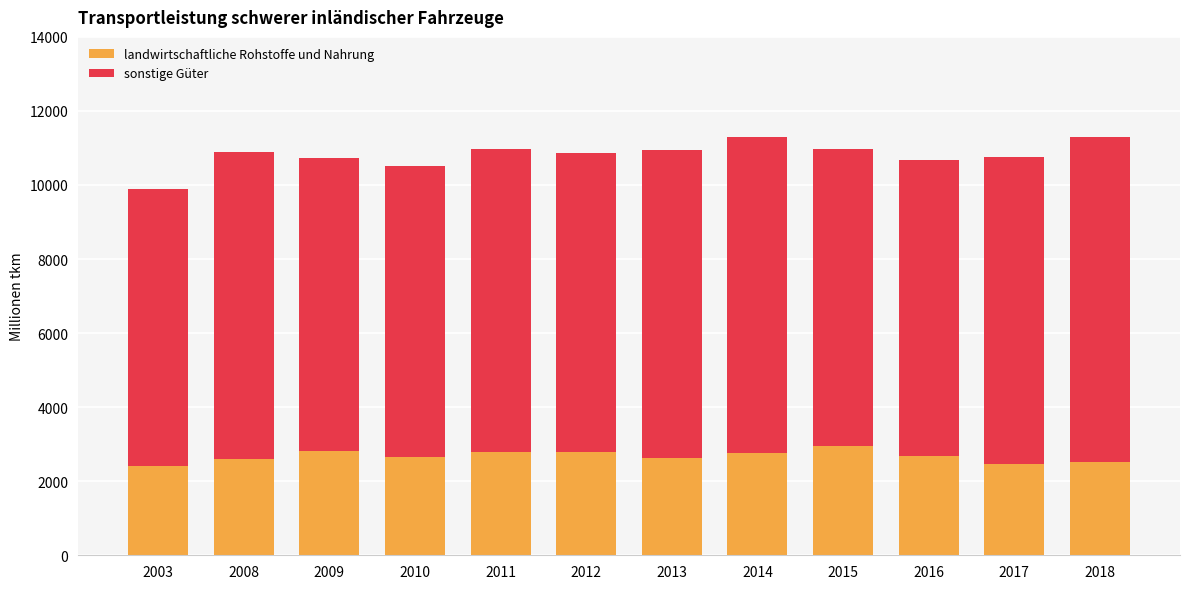

Is it true that landwirtschaftliche Rohstoffe und Nahrung equals 2776.6 at 2011?

True